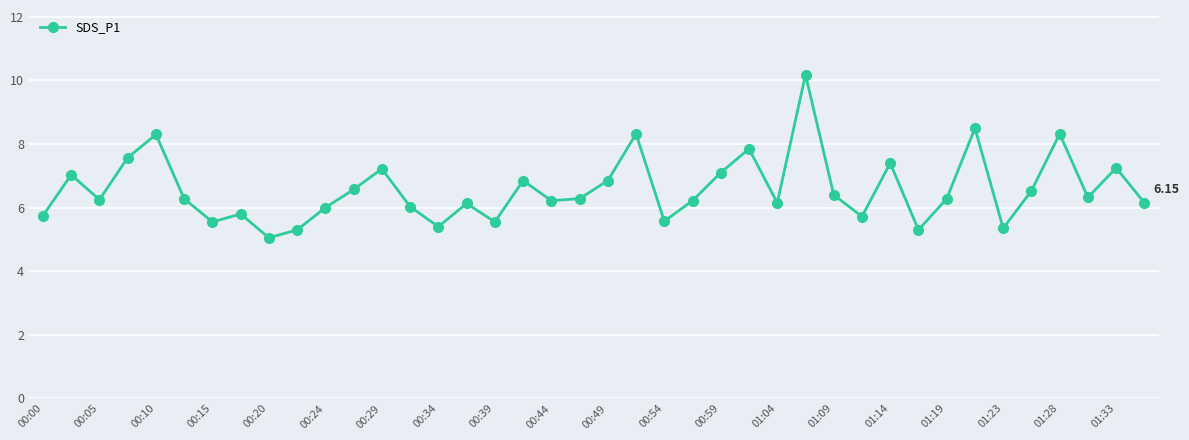

Is this an area chart (filled region under the line)?

No